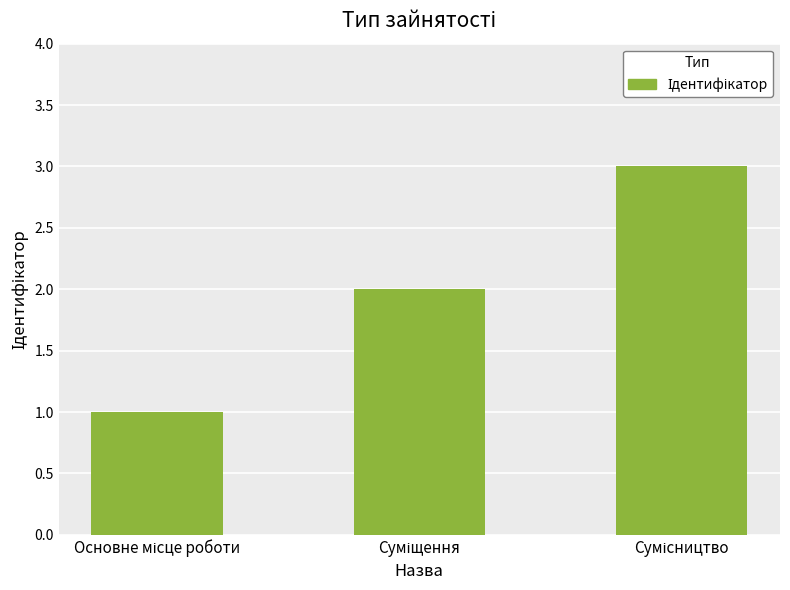

How many bars are there in total?

3